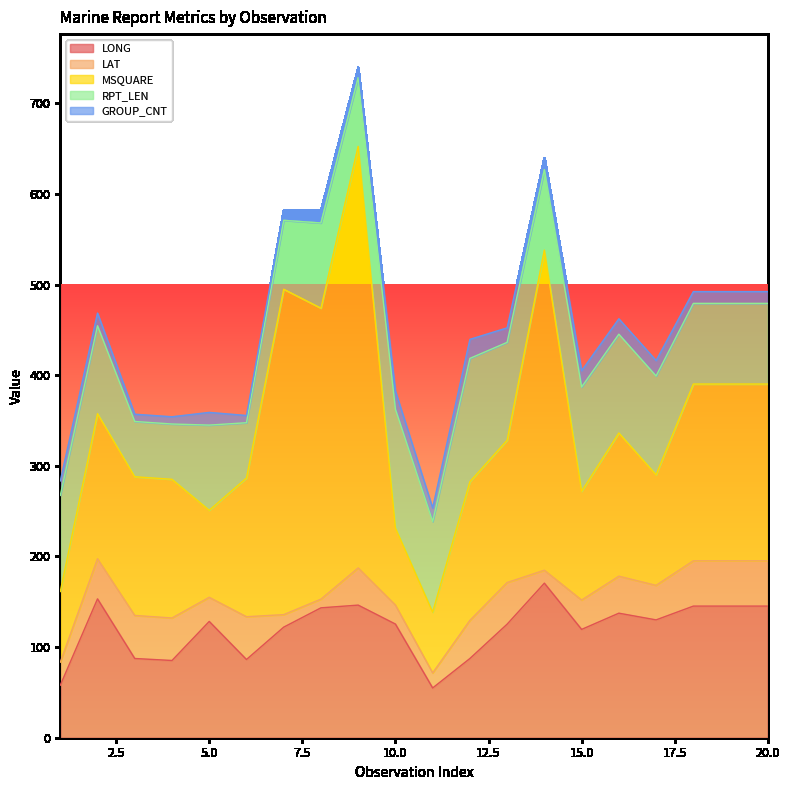

At 19, list the series in order from smallest to largest.

GROUP_CNT, LAT, RPT_LEN, LONG, MSQUARE